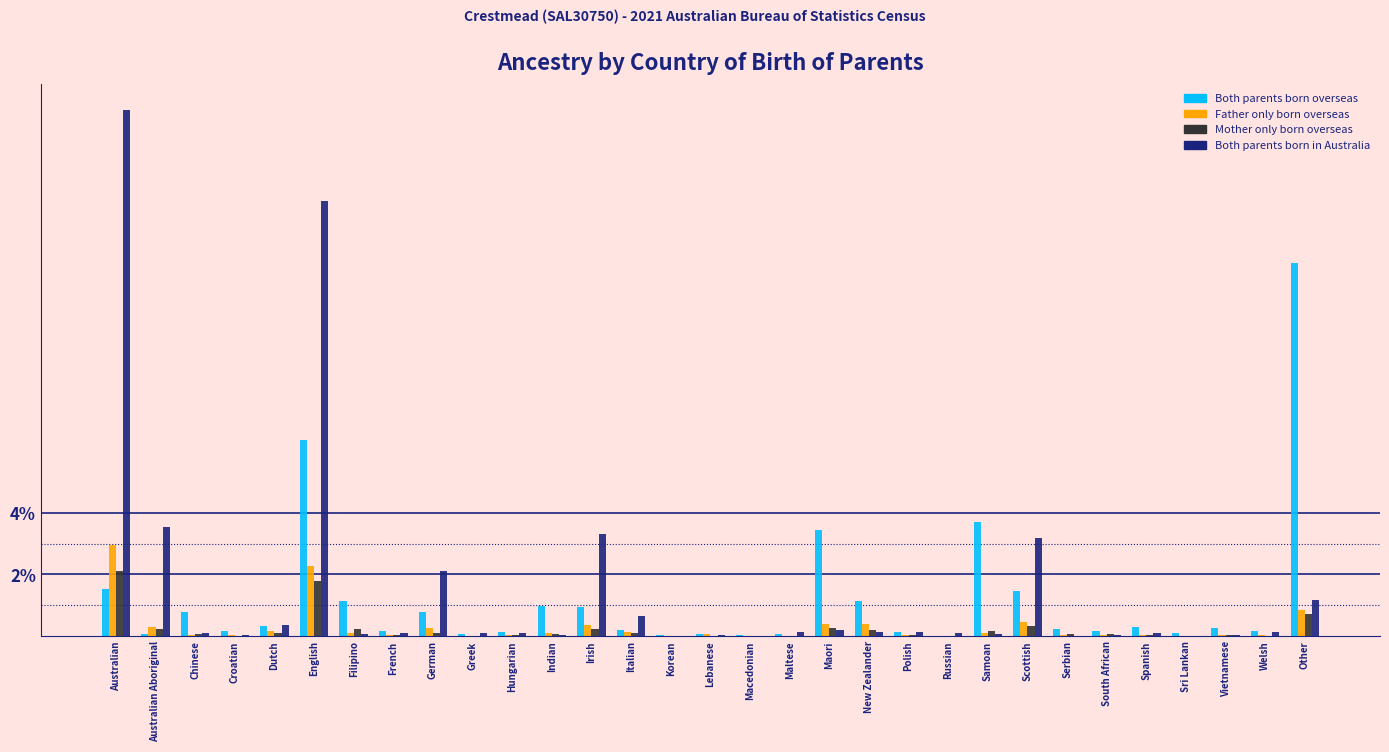

The Mother only born overseas series shows 1.0 at English. True or false?

False